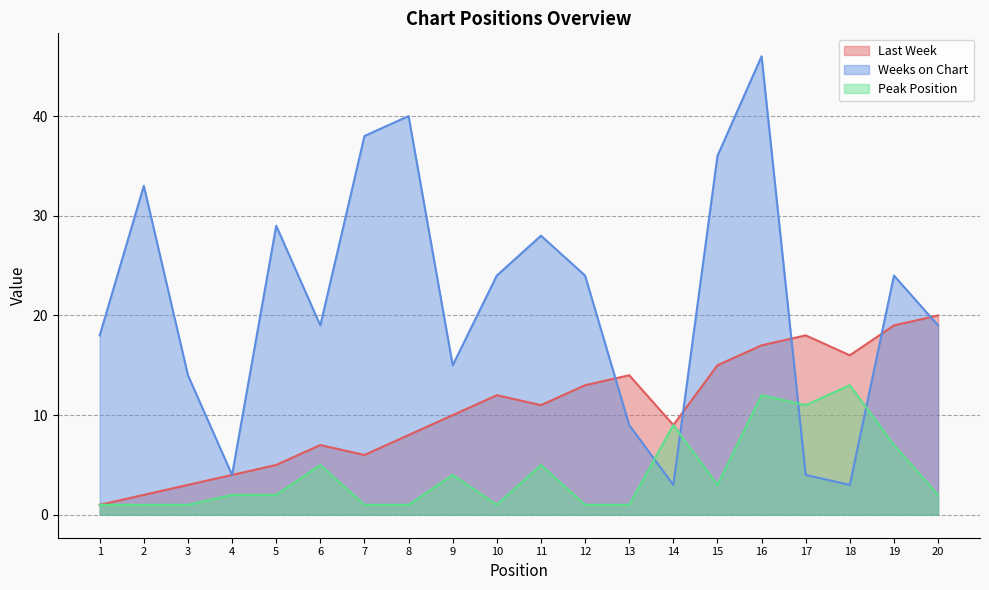

At how many categories does at least one series exceed 12?

18